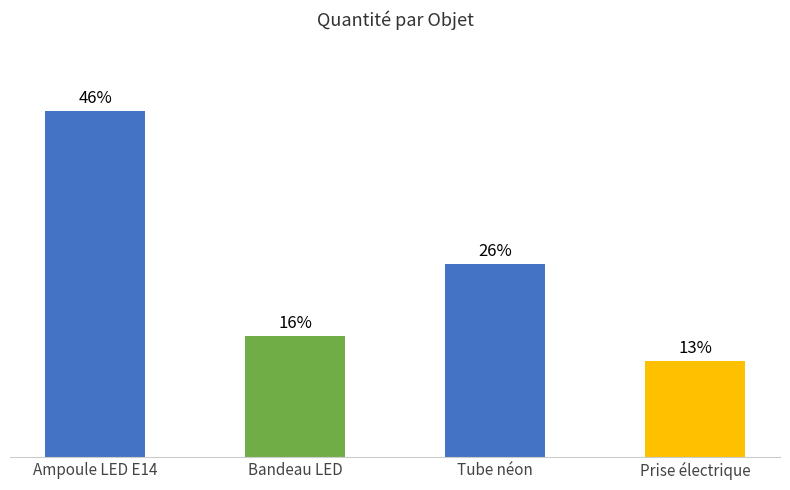

Are the bars horizontal?

No